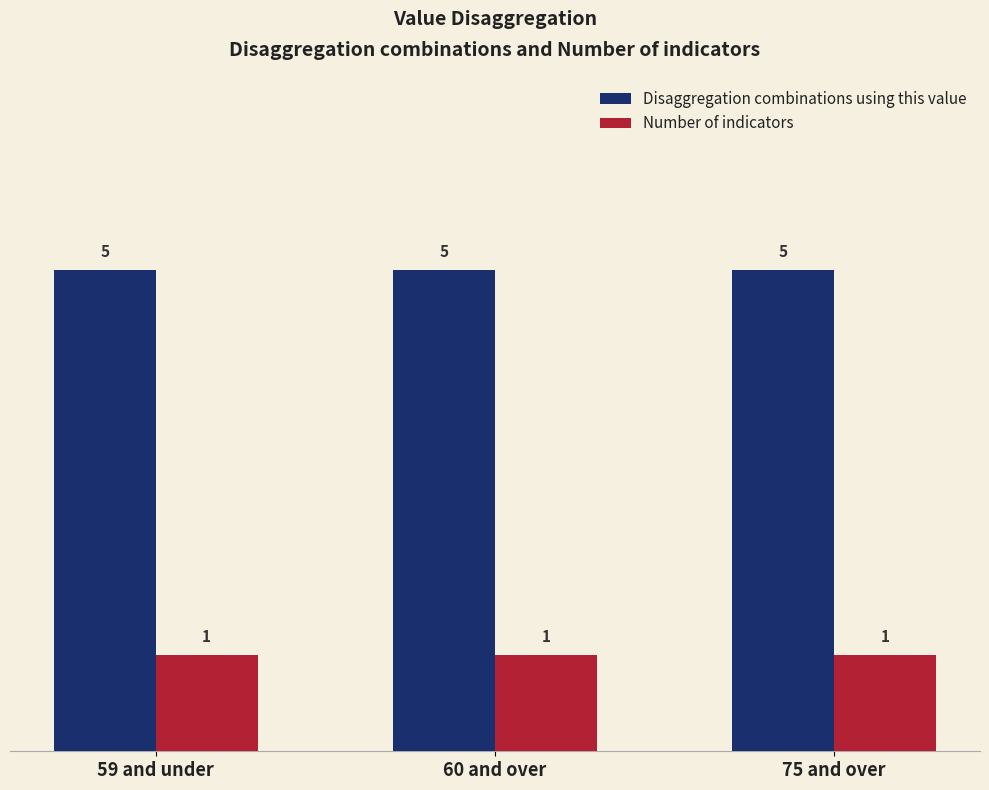

The value of Disaggregation combinations using this value at 59 and under is 8. True or false?

False